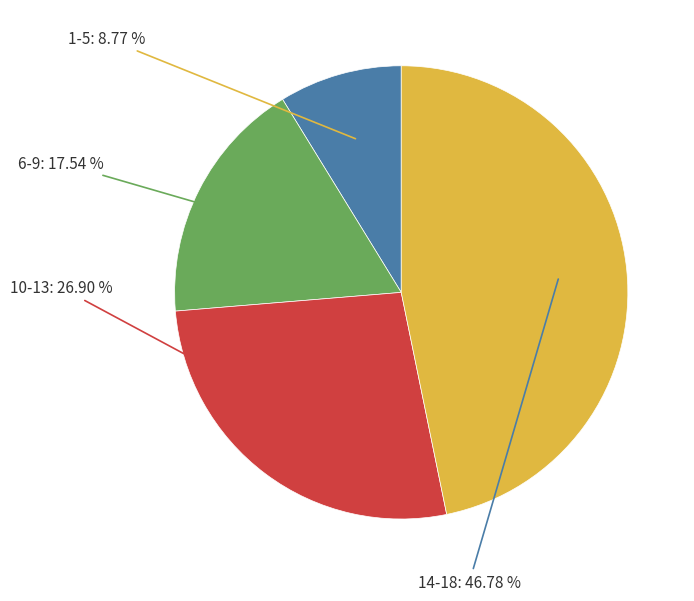

To the nearest percent, what is the difference between the largest and smallest slice percentages?

38%